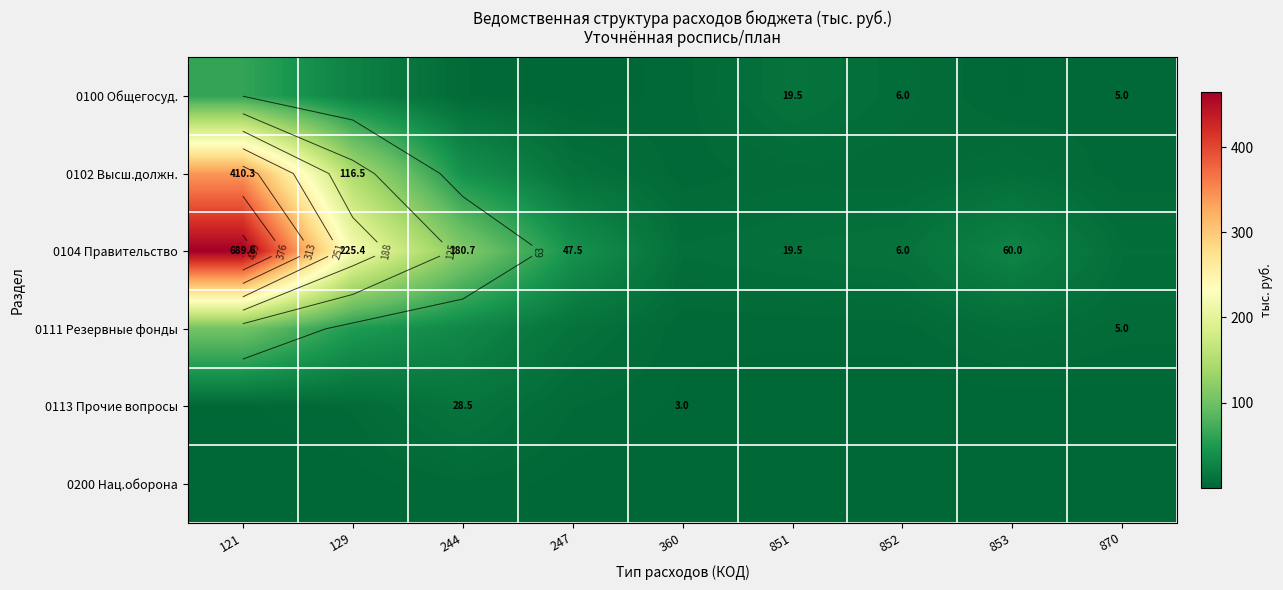

How many series are shown in this chart?

6